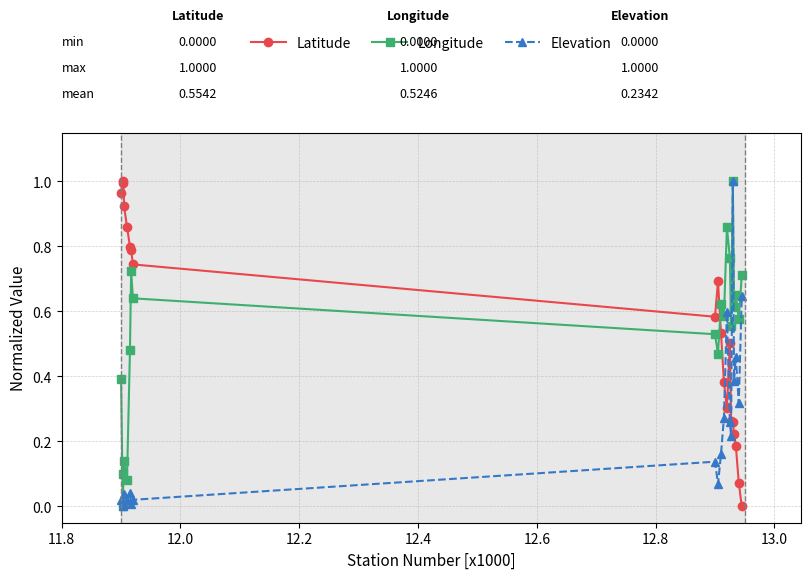

After their last crossing, which series has the higher values: Elevation or Latitude?

Elevation